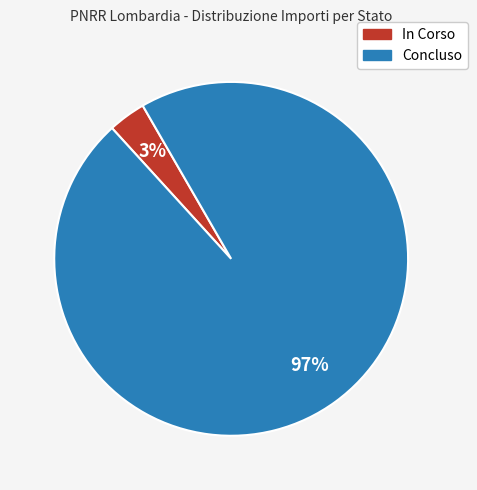

How many segments does this pie chart have?

2